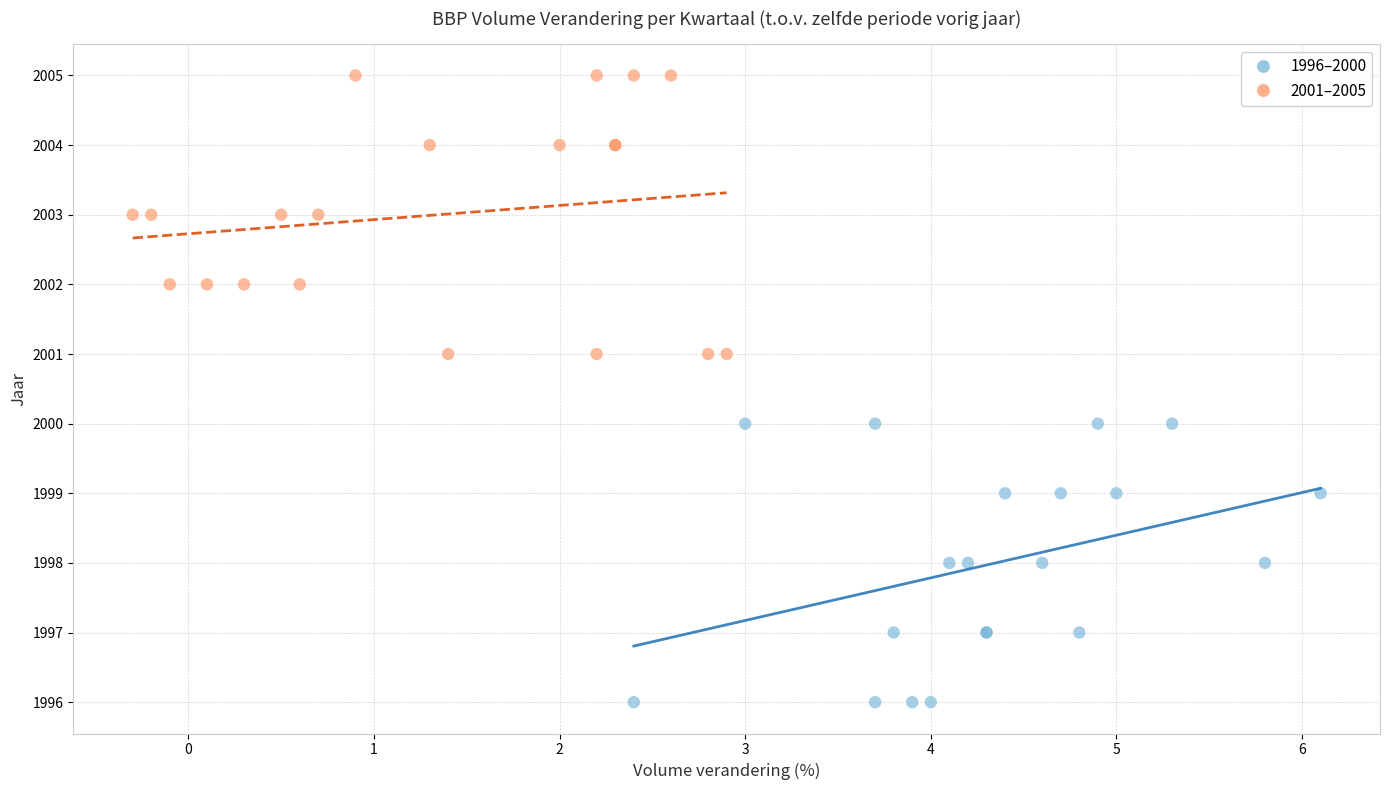

Which series contains the highest Y value?

2001–2005